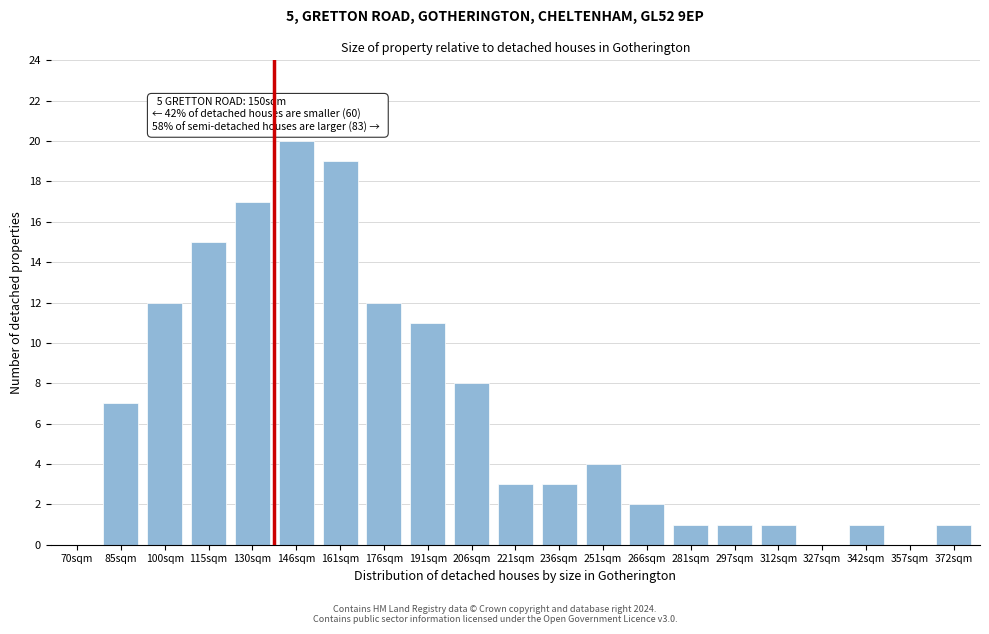

Reading right to left, extract all data points from this chart.

372sqm=1	357sqm=0	342sqm=1	327sqm=0	312sqm=1	297sqm=1	281sqm=1	266sqm=2	251sqm=4	236sqm=3	221sqm=3	206sqm=8	191sqm=11	176sqm=12	161sqm=19	146sqm=20	130sqm=17	115sqm=15	100sqm=12	85sqm=7	70sqm=0